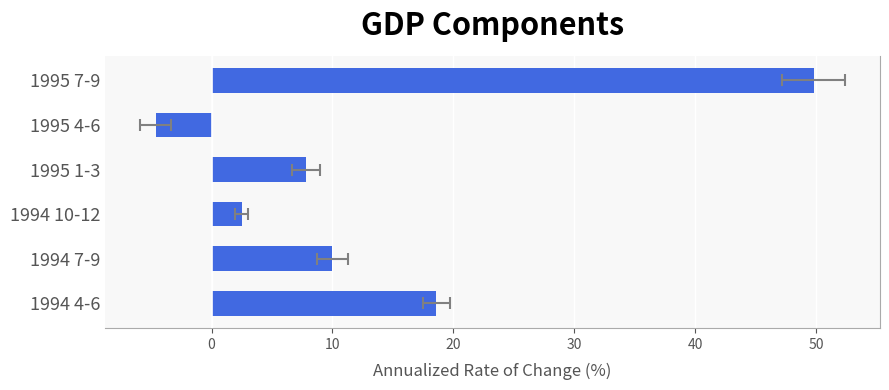

How many positive values are there?

5